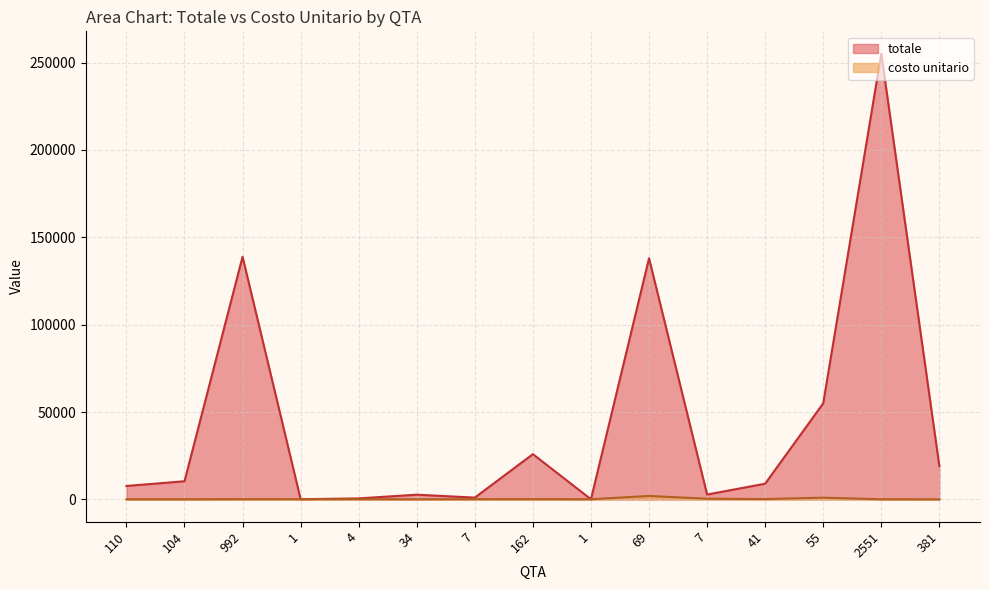

List the labels in order of totale value, largest first.

2551, 992, 69, 55, 162, 381, 104, 41, 110, 7, 34, 7, 4, 1, 1